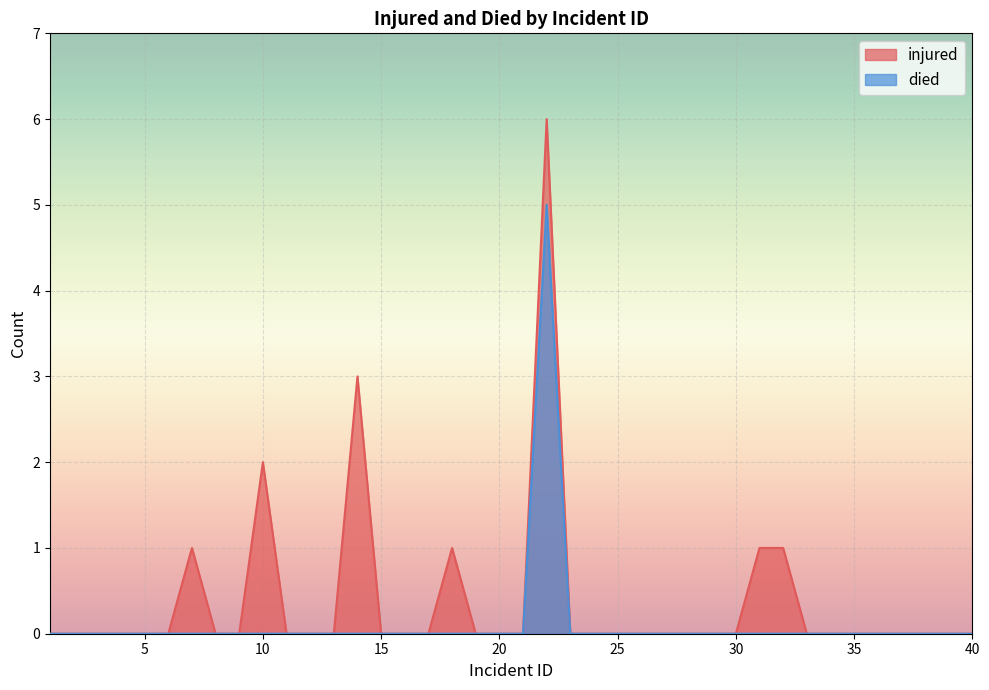

Rank the categories by died value from highest to lowest.

22, 1, 2, 3, 4, 5, 6, 7, 8, 9, 10, 11, 12, 13, 14, 15, 16, 17, 18, 19, 20, 21, 23, 24, 25, 26, 27, 28, 29, 30, 31, 32, 33, 34, 35, 36, 37, 38, 39, 40